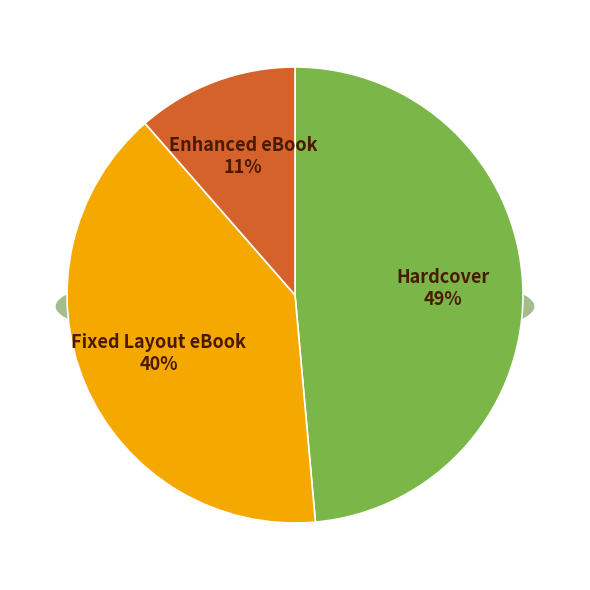

What is the largest slice in the pie chart?

Hardcover